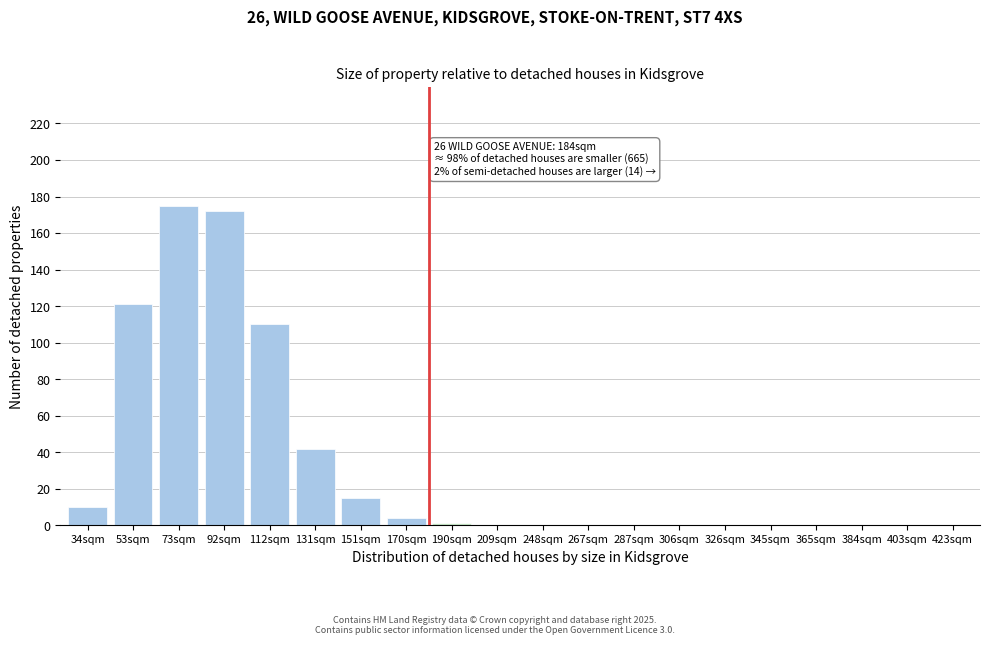

Reading right to left, what are all the values shown in this chart?

423sqm=0	403sqm=0	384sqm=0	365sqm=0	345sqm=0	326sqm=0	306sqm=0	287sqm=0	267sqm=0	248sqm=0	209sqm=0	190sqm=1	170sqm=4	151sqm=15	131sqm=42	112sqm=110	92sqm=172	73sqm=175	53sqm=121	34sqm=10